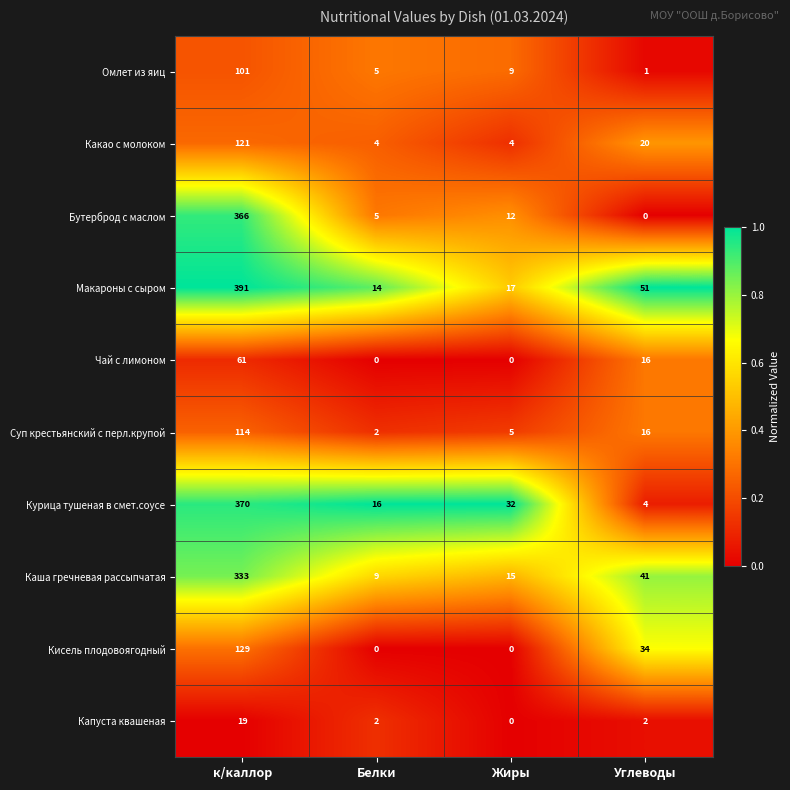

Which series changed the most between к/каллор and Жиры?

Макароны с сыром